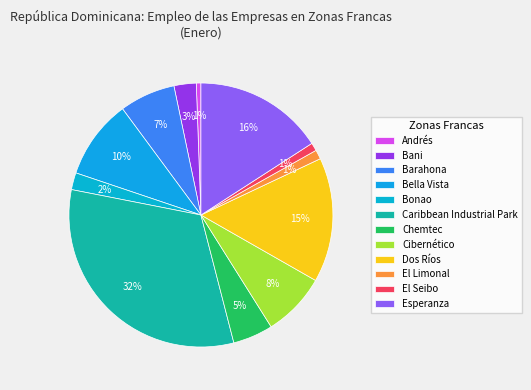

How many segments does this pie chart have?

12